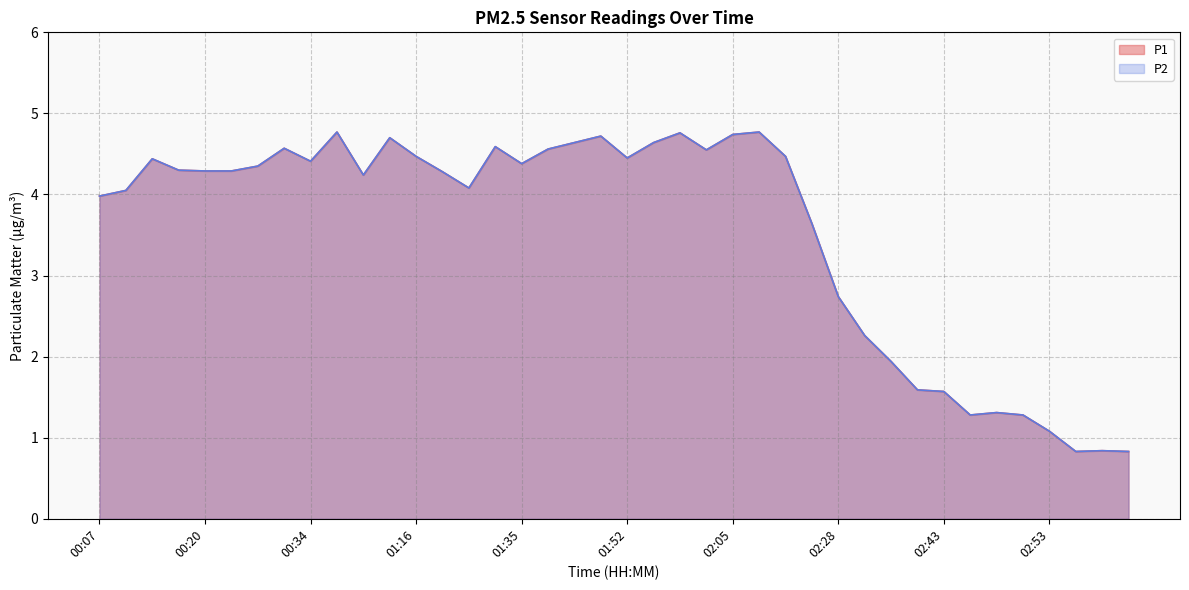

Rank the series by their maximum value, from highest to lowest.

P1, P2